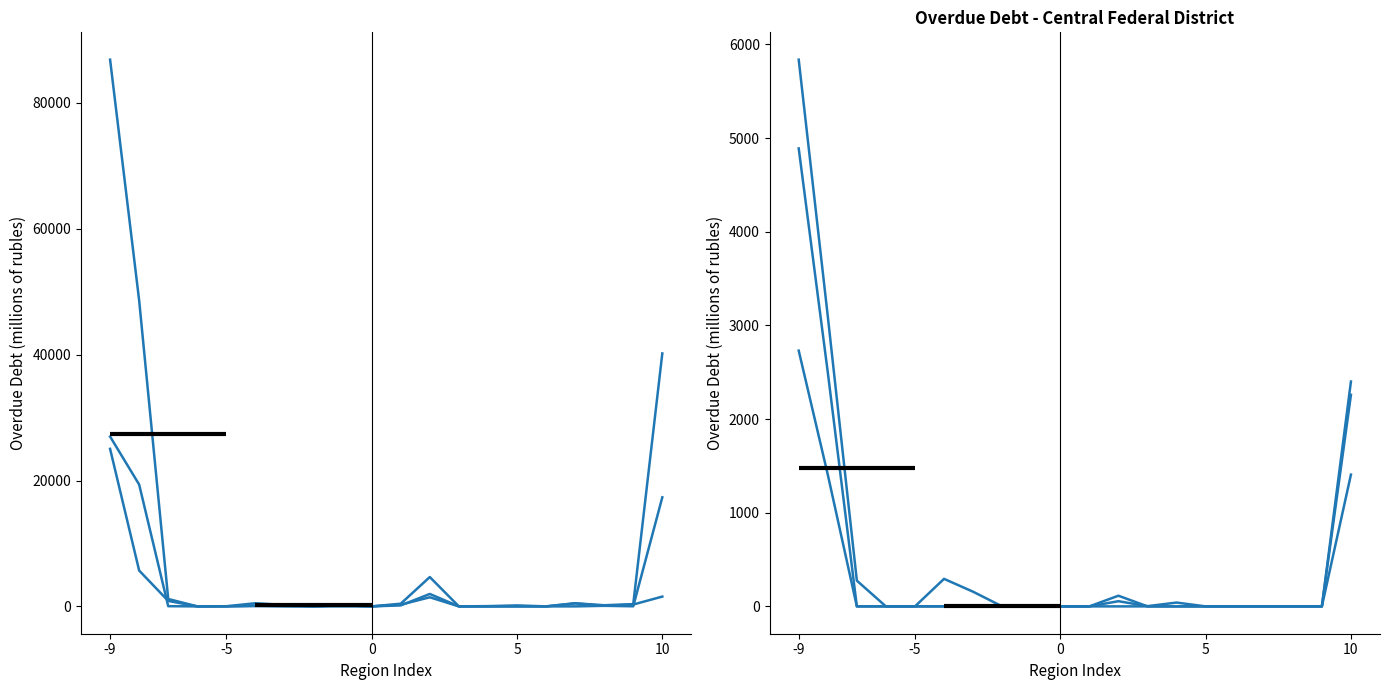

The mining and quarrying series shows 0.0 at 16. True or false?

True